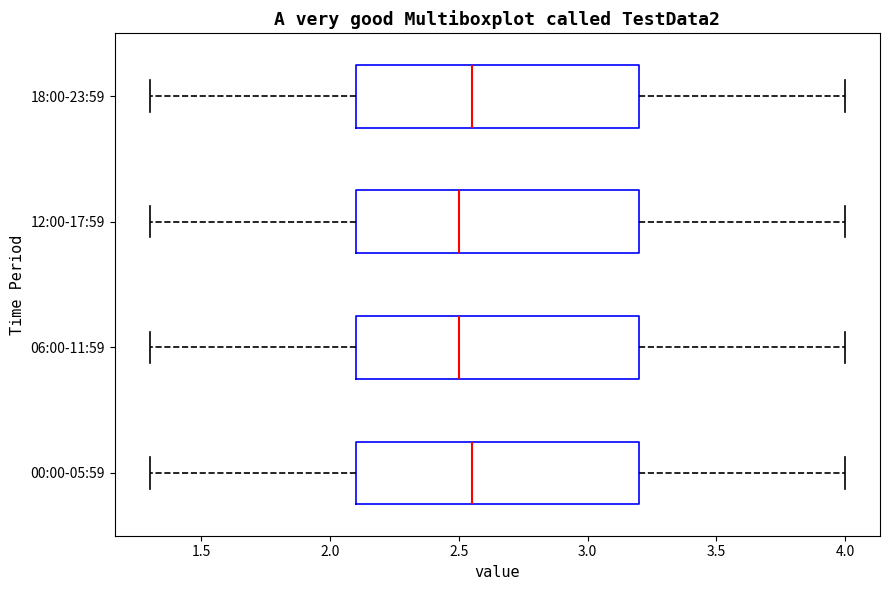

Reading bottom to top, transcribe this box plot: for each box, give where its median line is, the range the box spans, and where its two whiskers end, as read against the x-axis. The values are not printed on the chart, so give them approximately, as read against the axis.

00:00-05:59: median 2.55, box 2.10 to 3.20, whiskers 1.30 to 4.00
06:00-11:59: median 2.50, box 2.10 to 3.20, whiskers 1.30 to 4.00
12:00-17:59: median 2.50, box 2.10 to 3.20, whiskers 1.30 to 4.00
18:00-23:59: median 2.55, box 2.10 to 3.20, whiskers 1.30 to 4.00